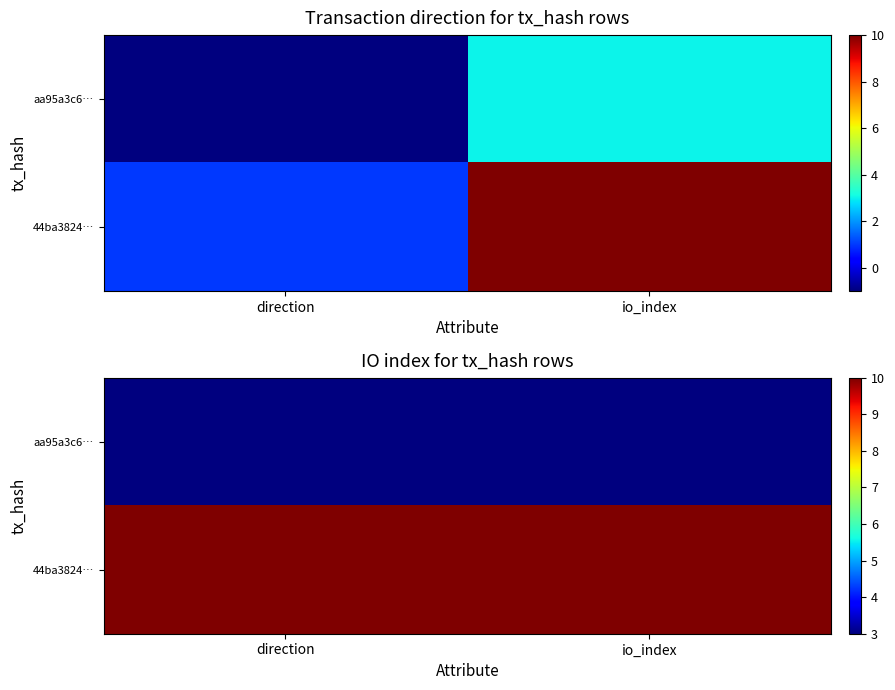

How many series are shown in this chart?

2